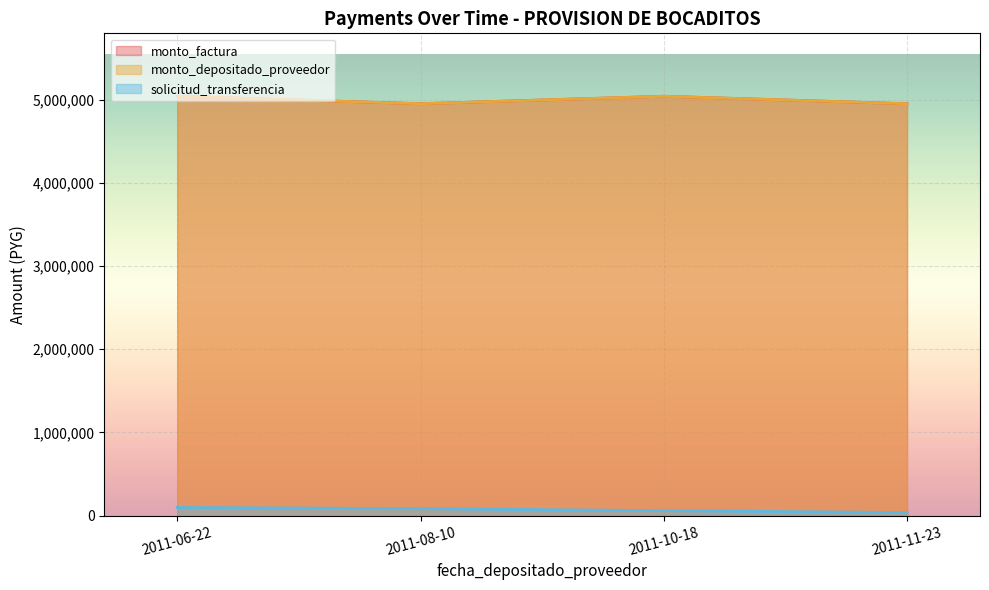

Reading left to right, list all the values displayed in this chart.

monto_factura: 2011-06-22=5040000	2011-08-10=4950000	2011-10-18=5040000	2011-11-23=4950000
monto_depositado_proveedor: 2011-06-22=5040000	2011-08-10=4950000	2011-10-18=5040000	2011-11-23=4950000
solicitud_transferencia: 2011-06-22=98770	2011-08-10=84963	2011-10-18=60407	2011-11-23=37754